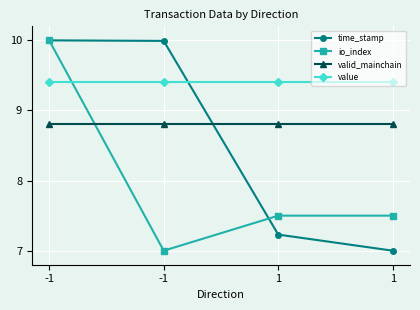

Between -1 and 1, which is larger?

-1